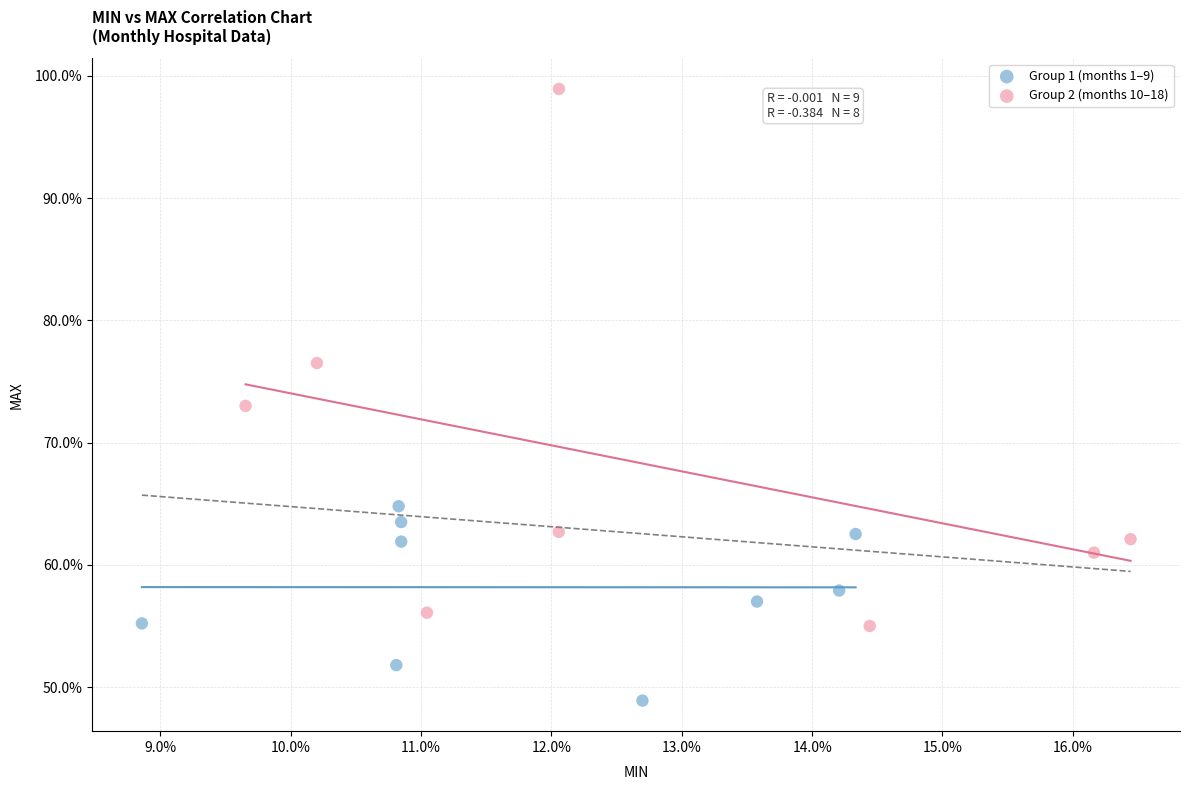

Which series has the widest spread of Y values?

Group 2 (months 10–18)